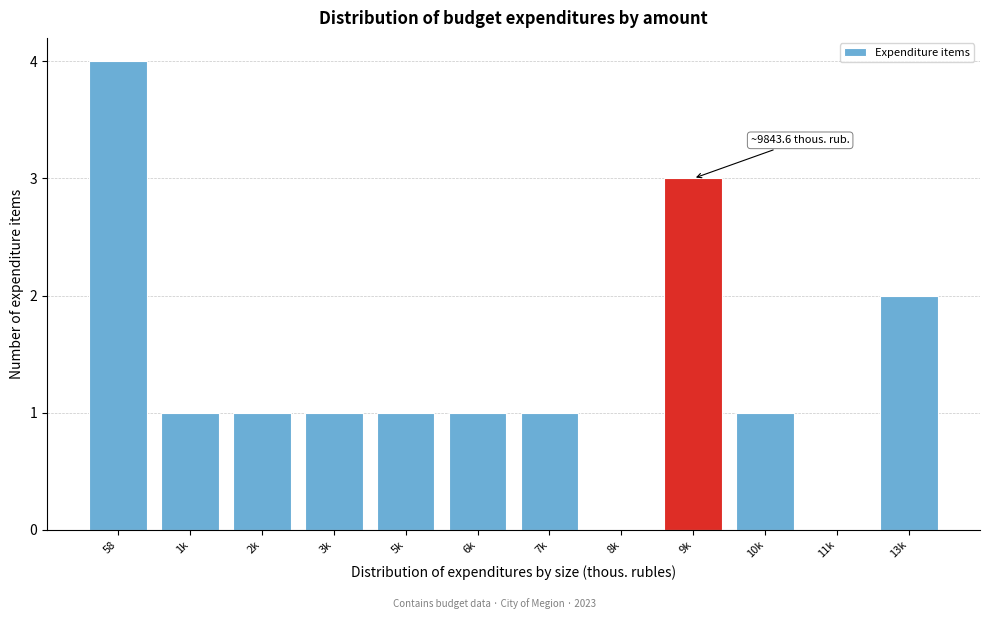

Reading left to right, what are all the values shown in this chart?

58=4	1k=1	2k=1	3k=1	5k=1	6k=1	7k=1	8k=0	9k=3	10k=1	11k=0	13k=2